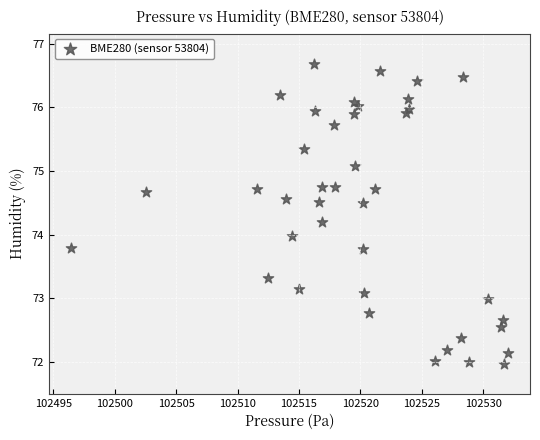

What is the range of Y values (max minus min)?

4.7